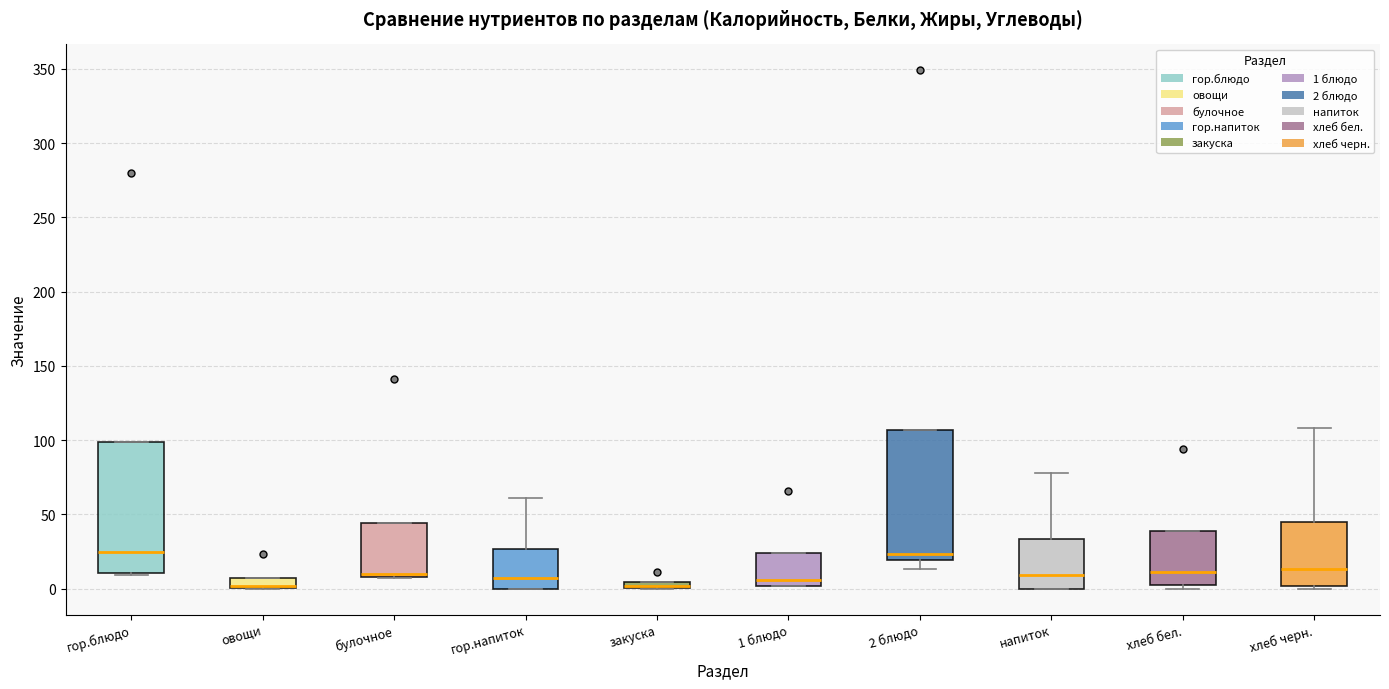

Where is the lower edge of the box for овощи on the y-axis? The values are not printed on the chart, so give them approximately, as read against the axis.

0